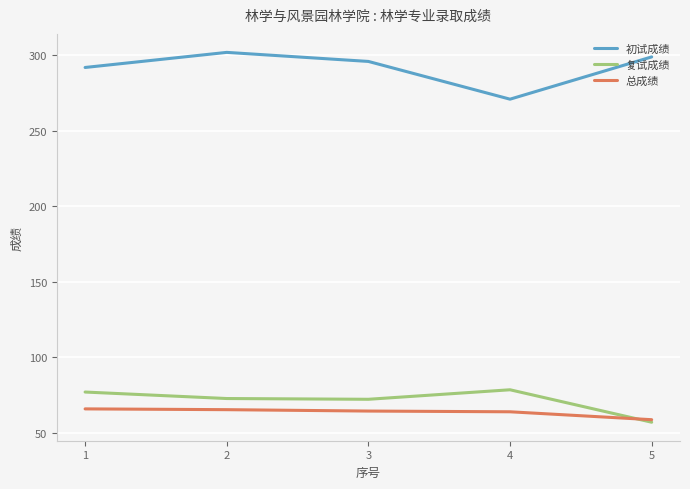

What is the total value across all series at 2?

440.0